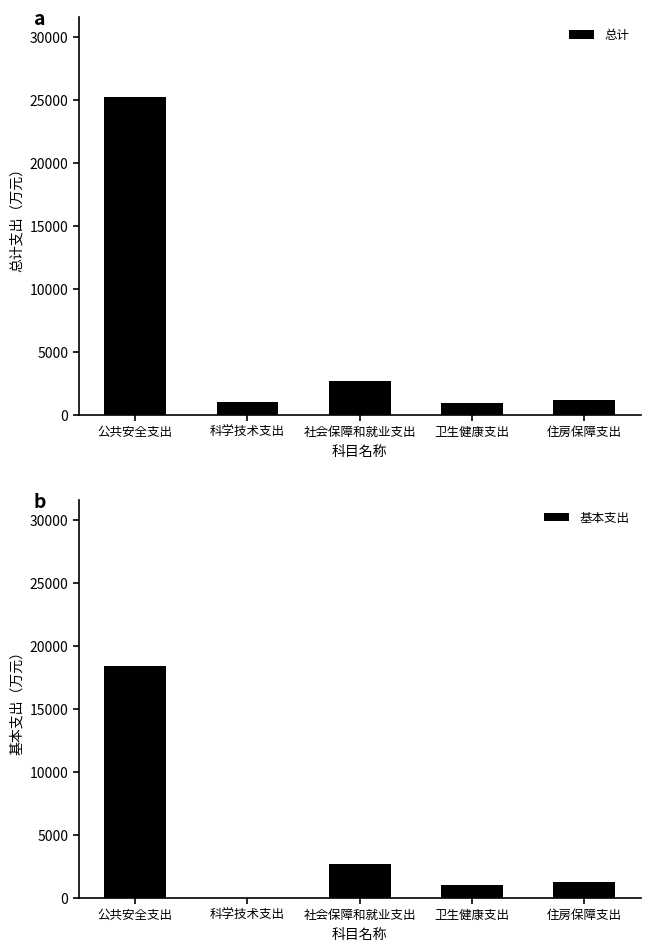

What is the total value across all series at 公共安全支出?

43662.9